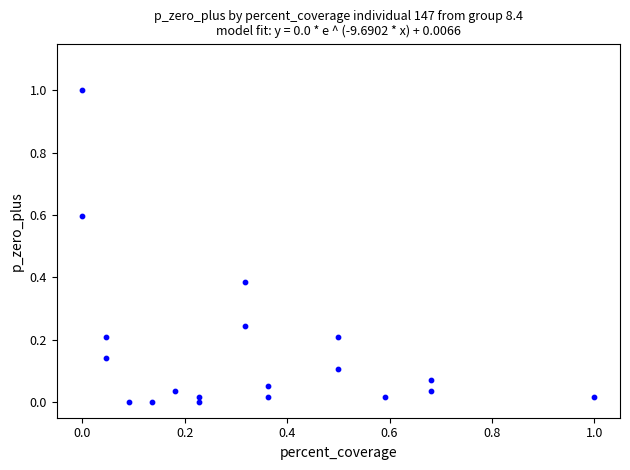

What is the range of X values (max minus min)?

1.0